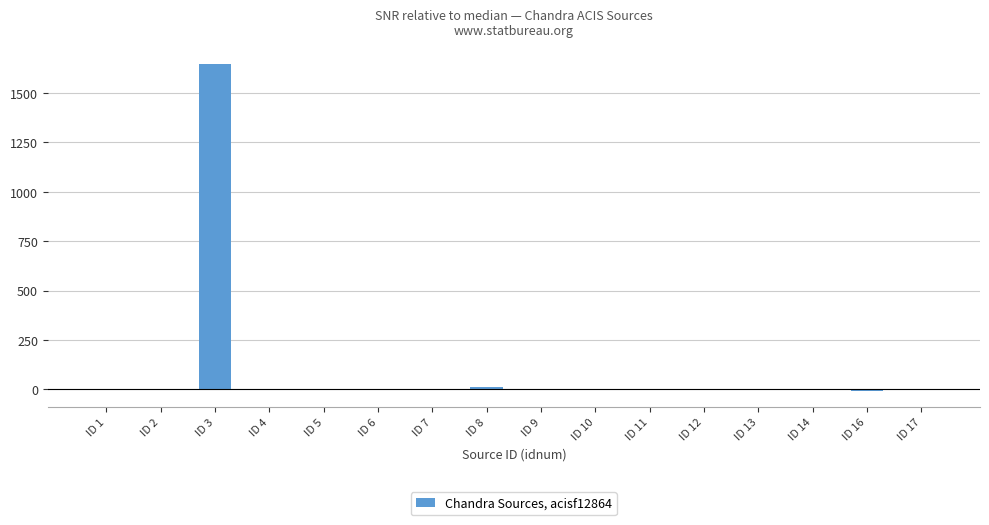

What is the sum of all values?

1639.0